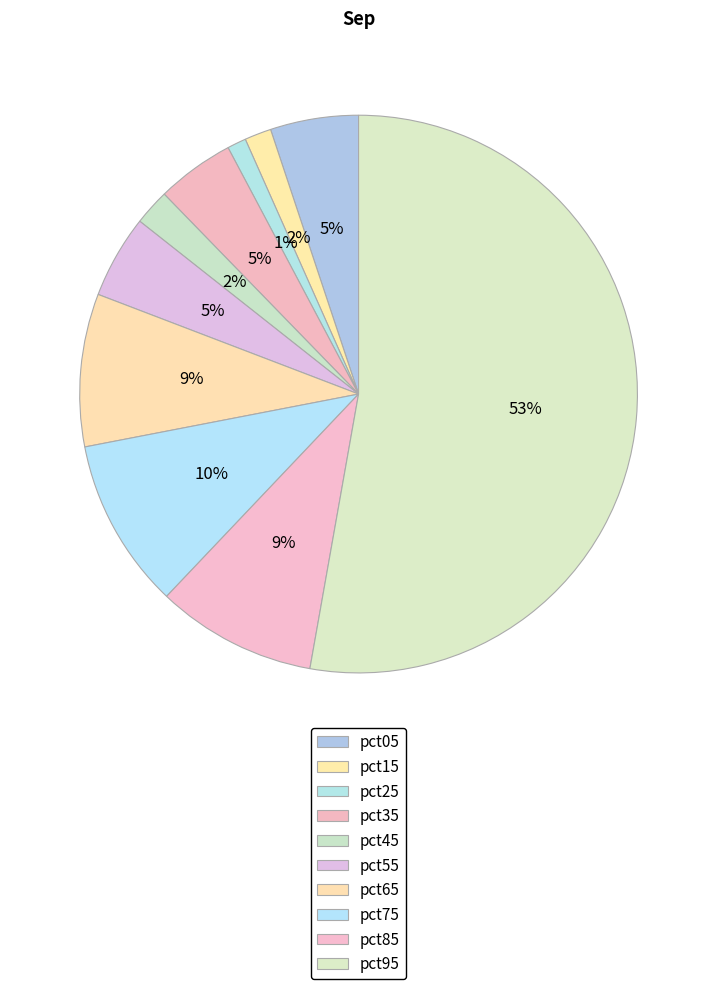

Is there any slice that represents more than half of the pie?

Yes